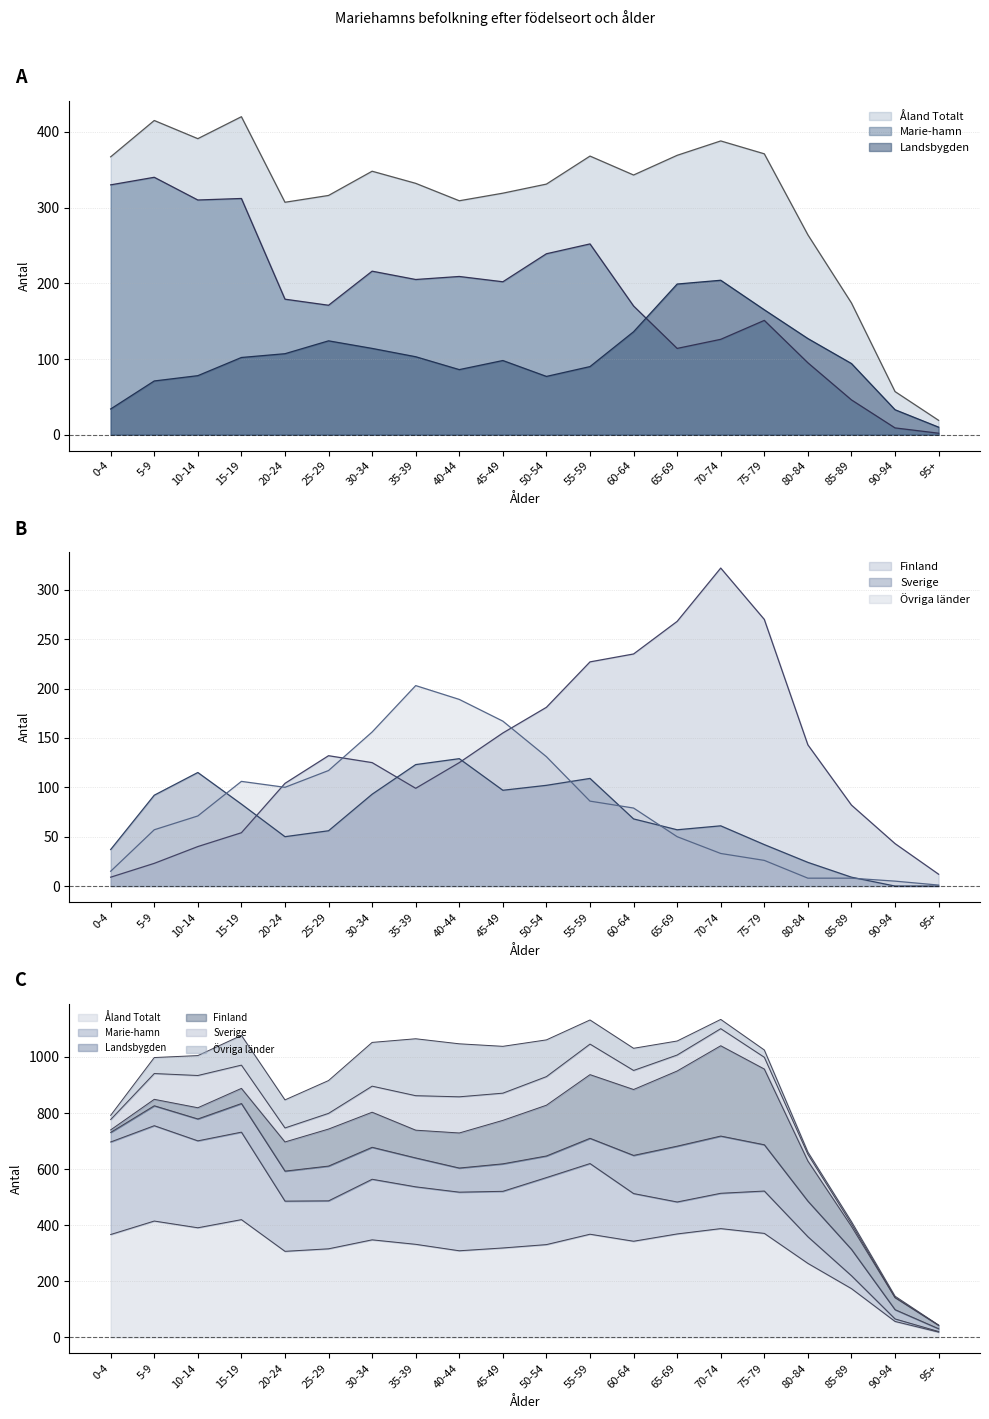

Which has a higher value, 85-89 or 35-39?

35-39